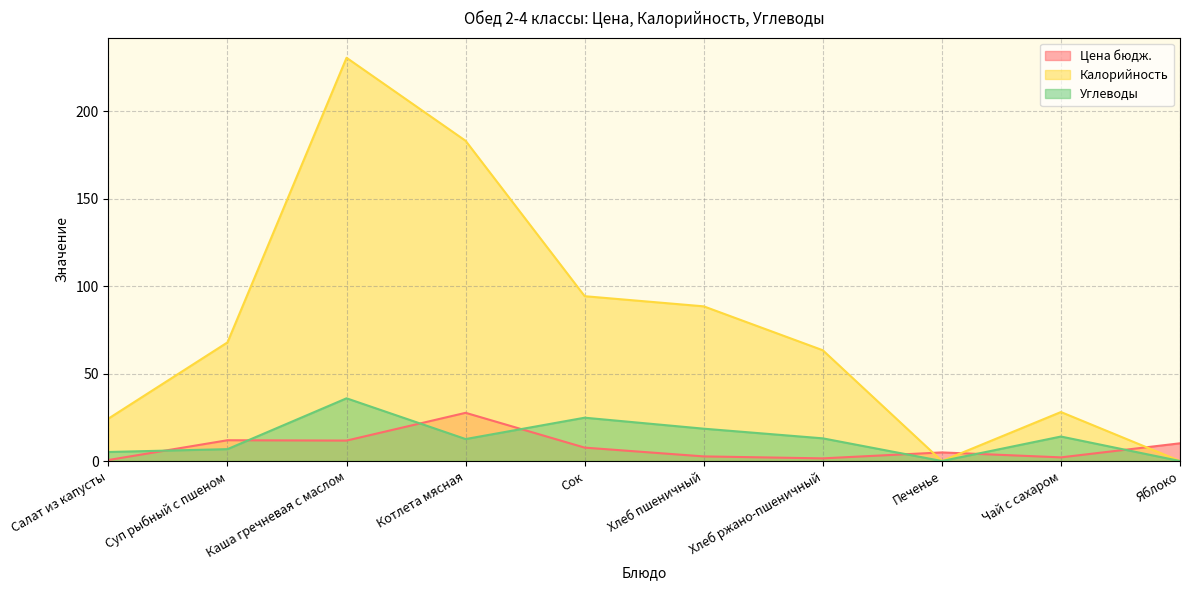

Rank the categories by Калорийность value from highest to lowest.

Каша гречневая с маслом, Котлета мясная, Сок, Хлеб пшеничный, Суп рыбный с пшеном, Хлеб ржано-пшеничный, Чай с сахаром, Салат из капусты, Печенье, Яблоко